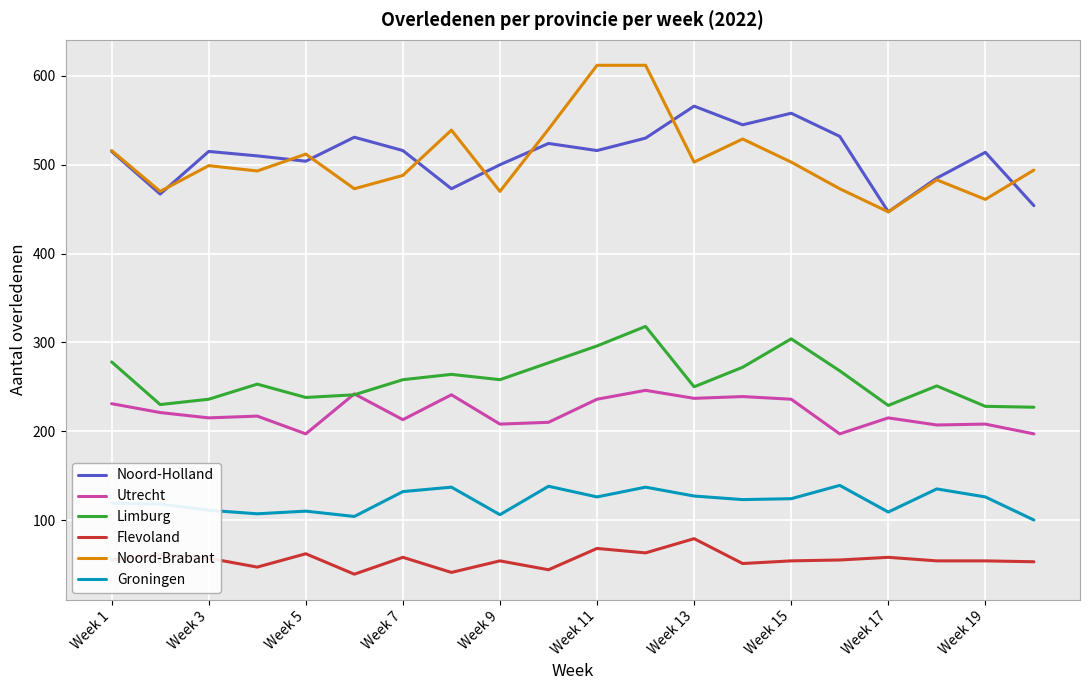

In Utrecht, how many points are higher than both neighbors (excluding endpoints)?

7